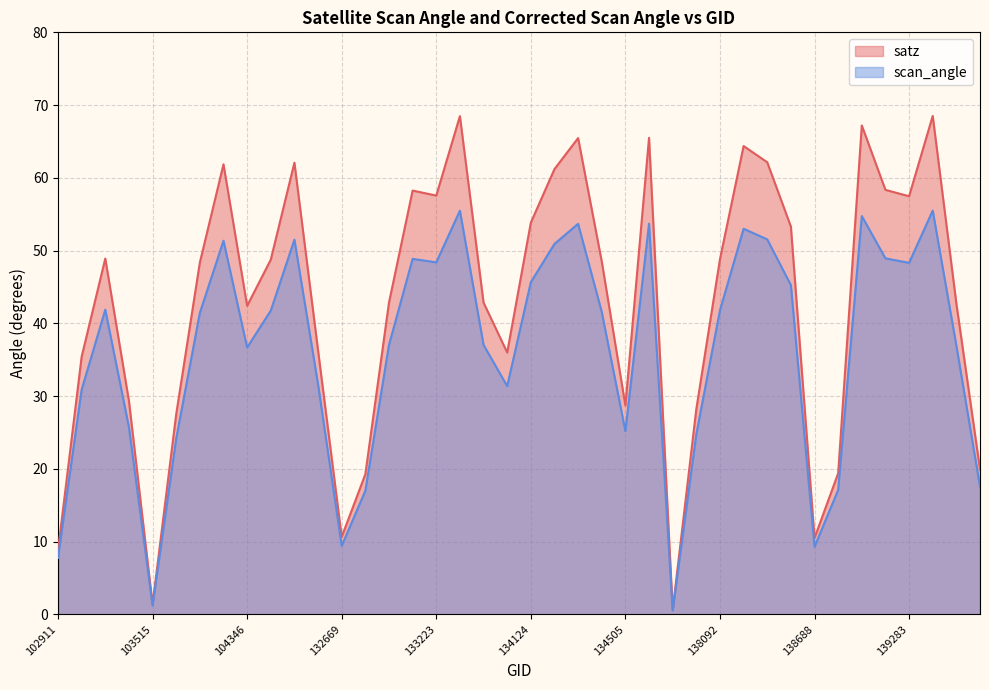

Reading right to left, what are all the values shown in this chart?

satz: 19.9	42.7	68.5	57.5	58.3	67.2	19.4	10.5	53.3	62.1	64.4	48.8	28.2	0.6	65.5	28.7	48.5	65.5	61.2	53.8	36.0	42.9	68.5	57.6	58.2	42.8	19.3	10.6	36.3	62.1	48.7	42.4	61.9	48.4	27.5	1.4	29.3	48.9	35.4	8.8
scan_angle: 17.6	36.9	55.5	48.3	48.9	54.7	17.1	9.3	45.3	51.5	53.0	41.8	24.8	0.5	53.7	25.2	41.6	53.7	50.9	45.6	31.4	37.0	55.5	48.4	48.9	37.0	17.0	9.4	31.6	51.5	41.7	36.7	51.4	41.4	24.2	1.2	25.7	41.9	30.9	7.8